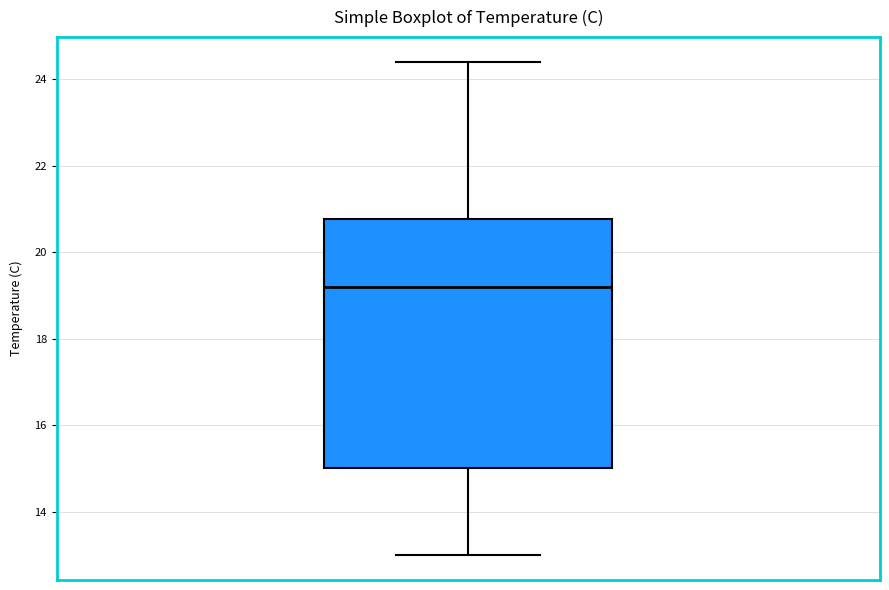

Where does the upper whisker of the box end on the y-axis? The values are not printed on the chart, so give them approximately, as read against the axis.

24.4